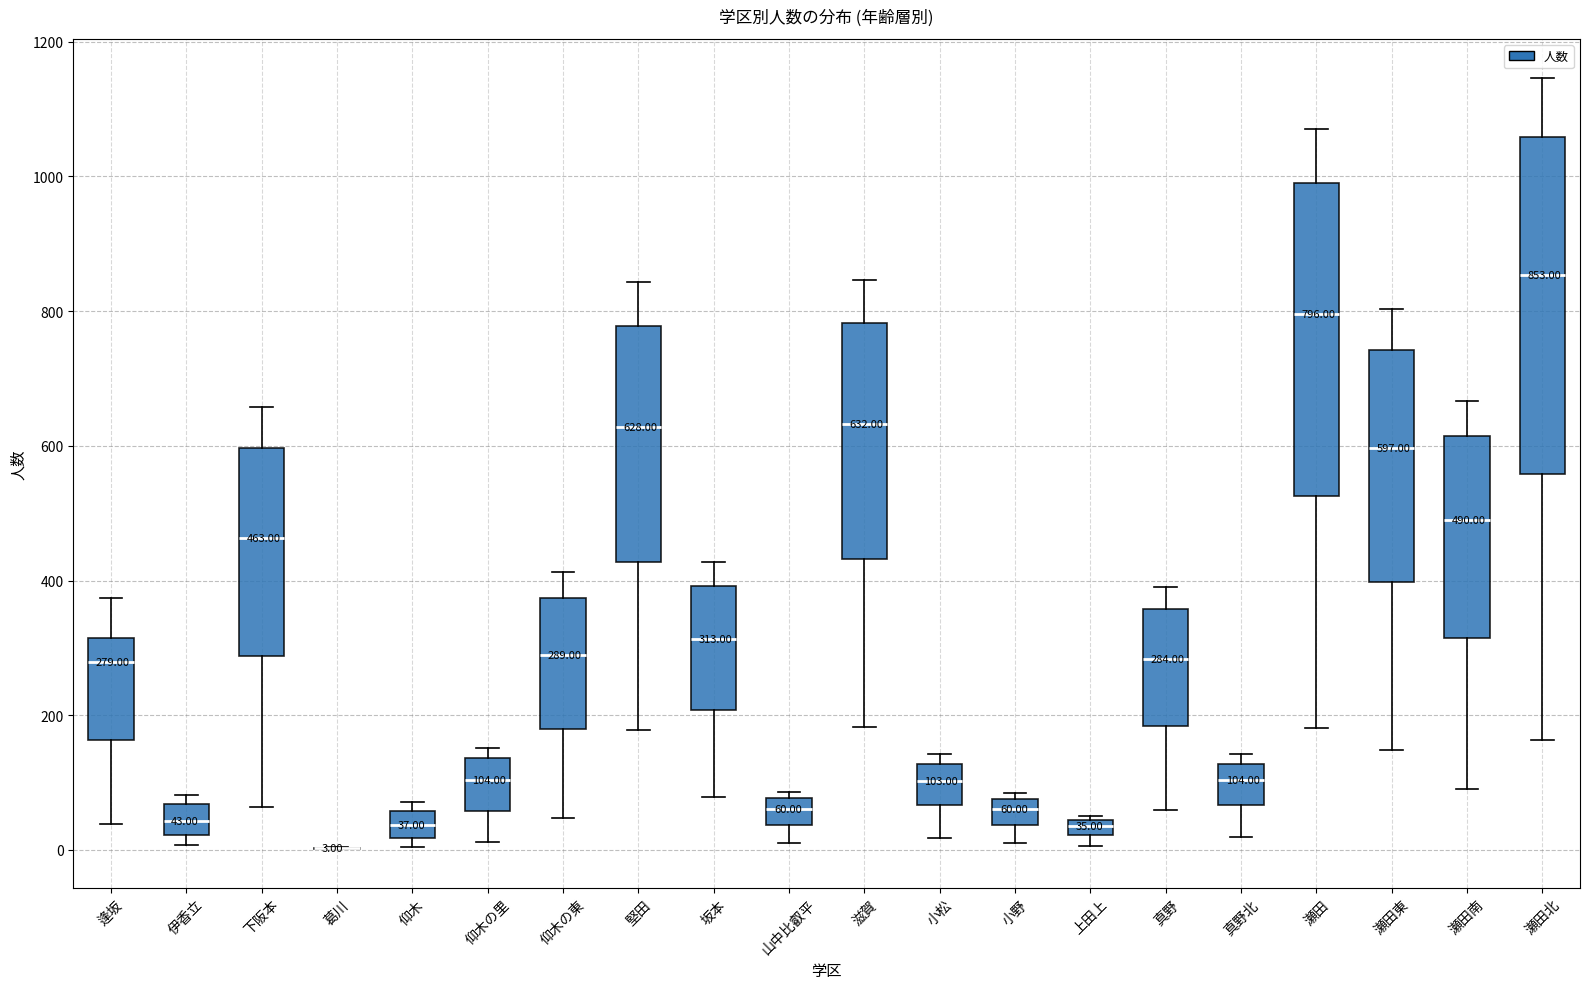

Comparing the boxes themselves (not the whiskers), which one is the tallest?

瀬田北